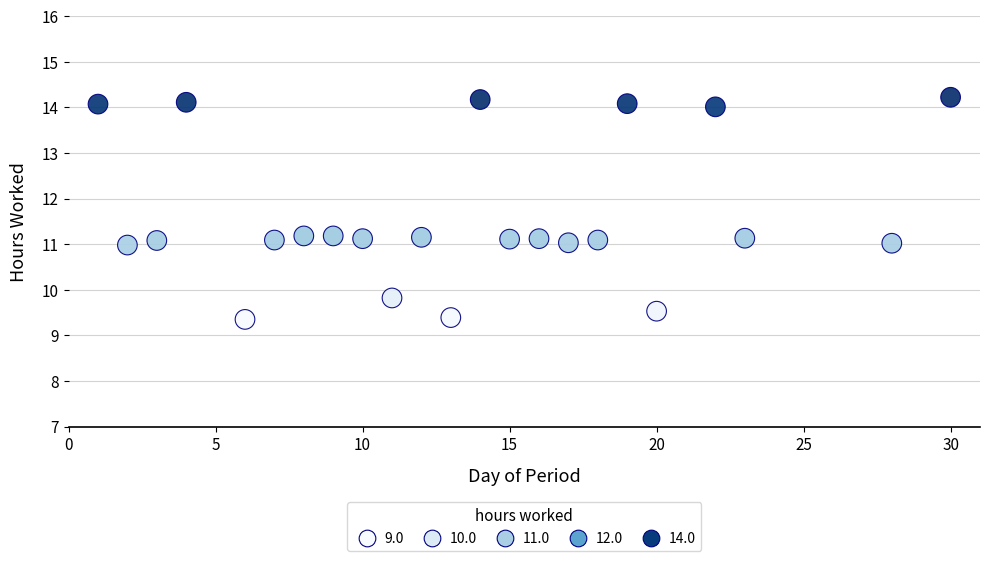

What is the range of Y values (max minus min)?

4.9